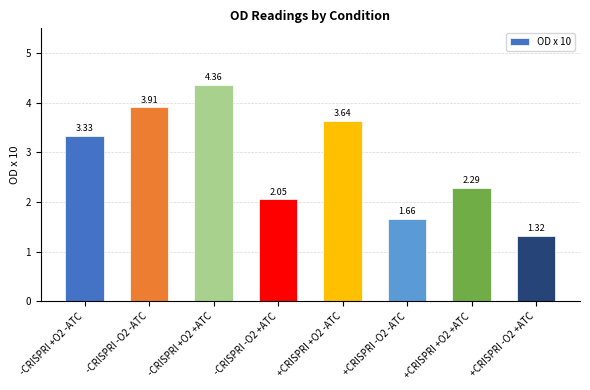

Which has a higher value, +CRISPRI -O2 +ATC or +CRISPRI +O2 -ATC?

+CRISPRI +O2 -ATC